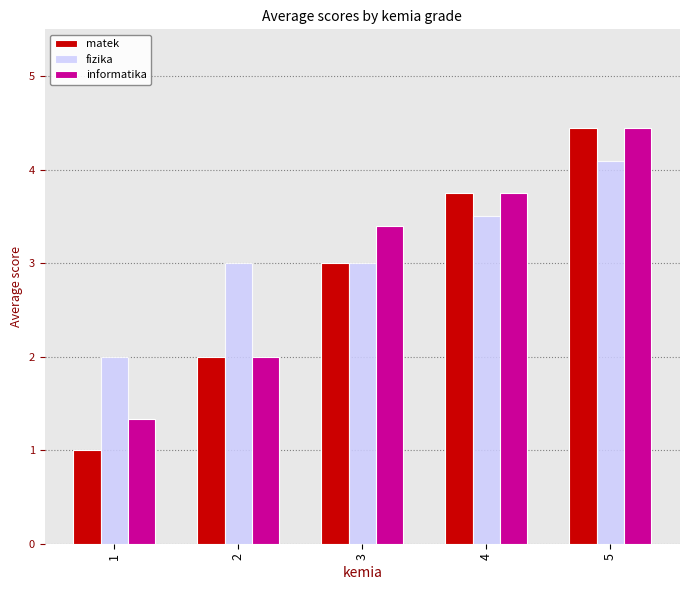

Reading left to right, list all the values displayed in this chart.

matek: 1.0	2.0	3.0	3.8	4.5
fizika: 2.0	3.0	3.0	3.5	4.1
informatika: 1.3	2.0	3.4	3.8	4.5